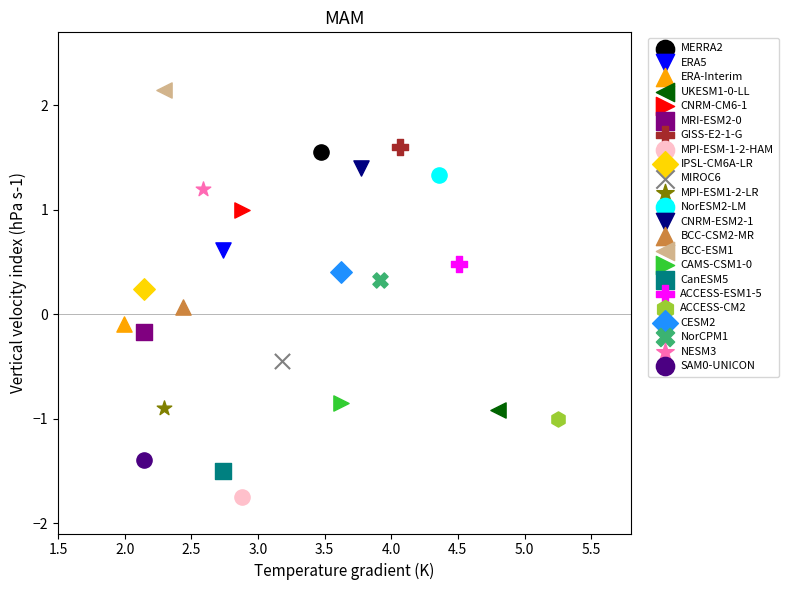

Which series reaches the maximum Y coordinate?

BCC-ESM1